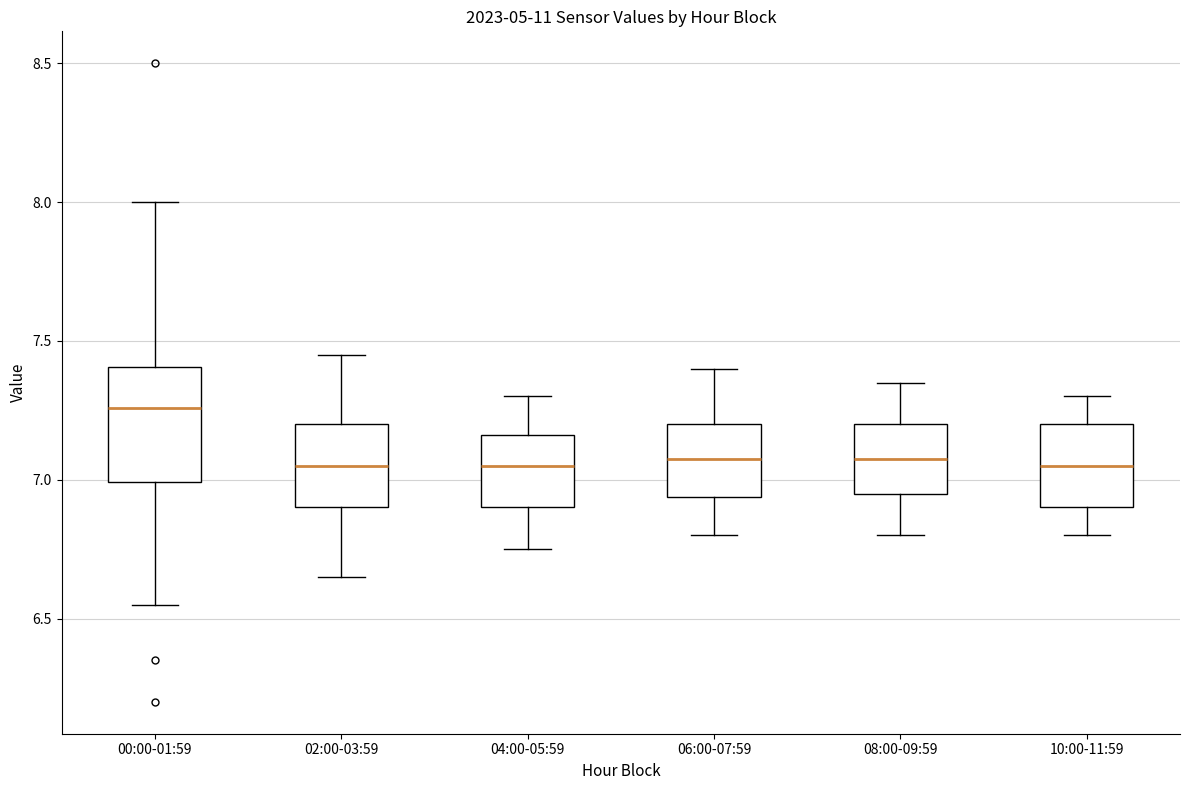

Comparing the boxes themselves (not the whiskers), which one is the tallest?

00:00-01:59